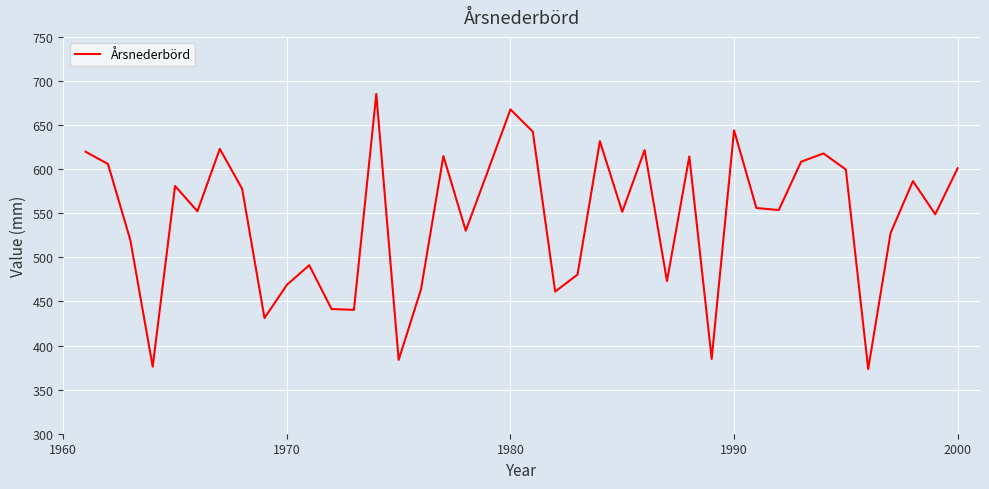

What is the minimum value shown in the chart?

373.4